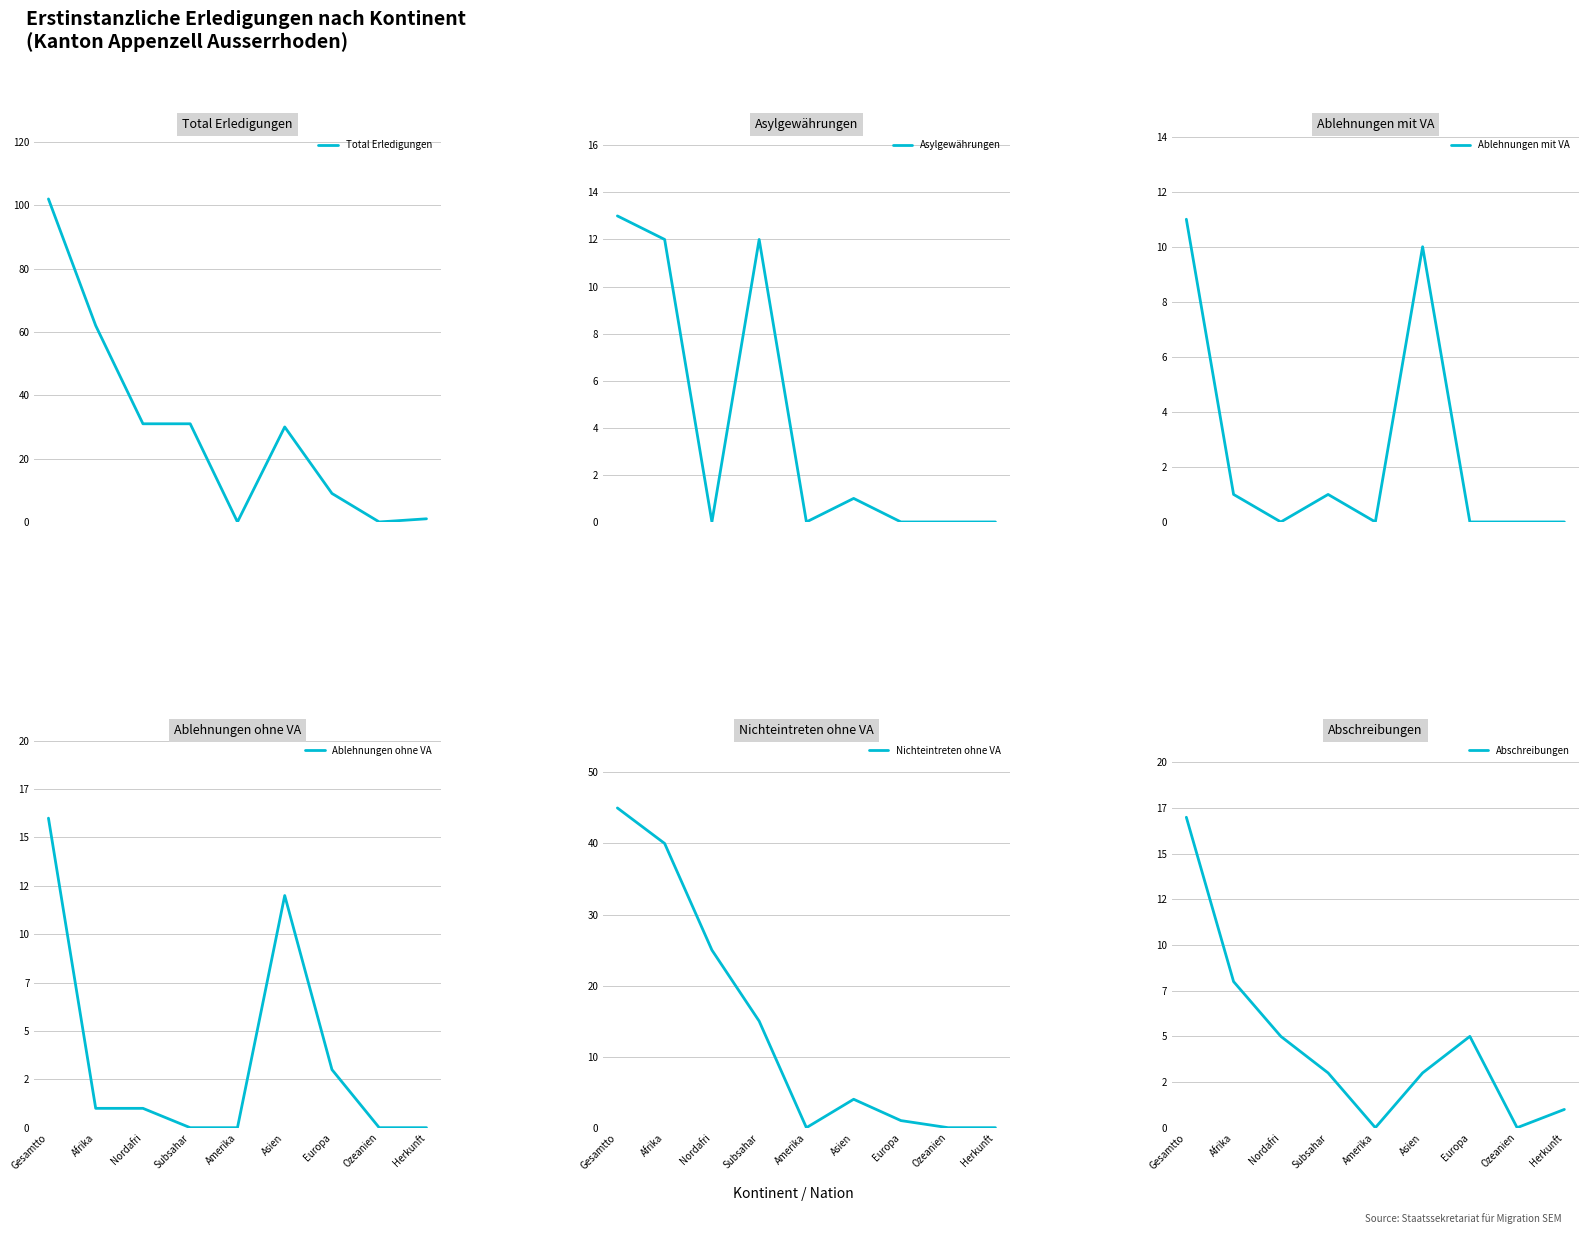

Reading left to right, what are all the values shown in this chart?

Total Erledigungen: 102	62	31	31	0	30	9	0	1
Asylgewährungen: 13	12	0	12	0	1	0	0	0
Ablehnungen mit VA: 11	1	0	1	0	10	0	0	0
Ablehnungen ohne VA: 16	1	1	0	0	12	3	0	0
Nichteintreten ohne VA: 45	40	25	15	0	4	1	0	0
Abschreibungen: 17	8	5	3	0	3	5	0	1